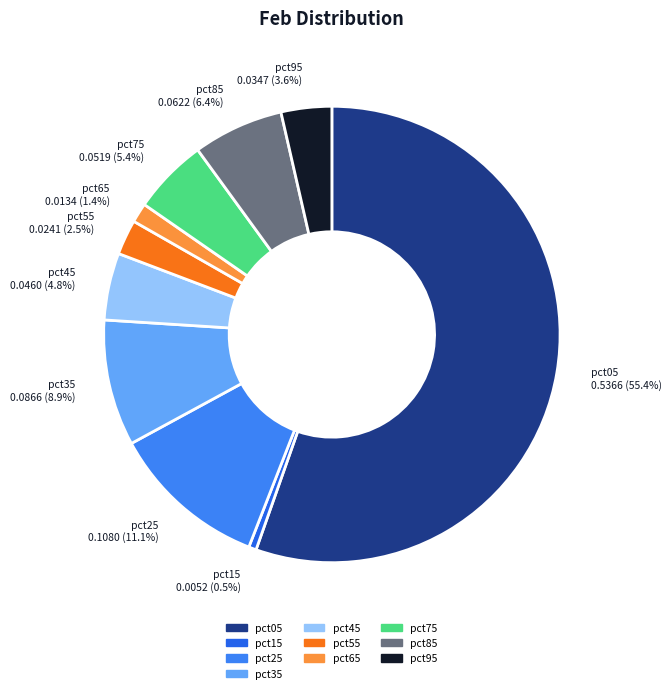

Count the number of slices in the pie.

10